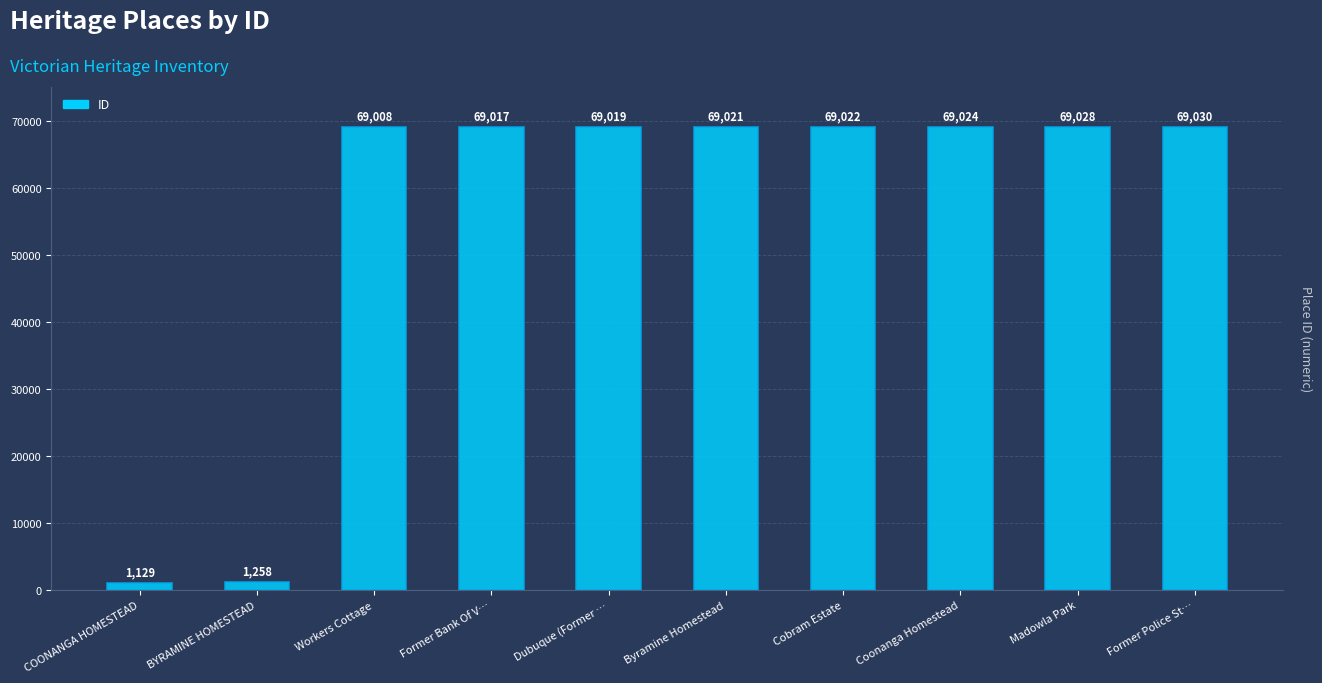

At which label is the value closest to 35079?

BYRAMINE HOMESTEAD